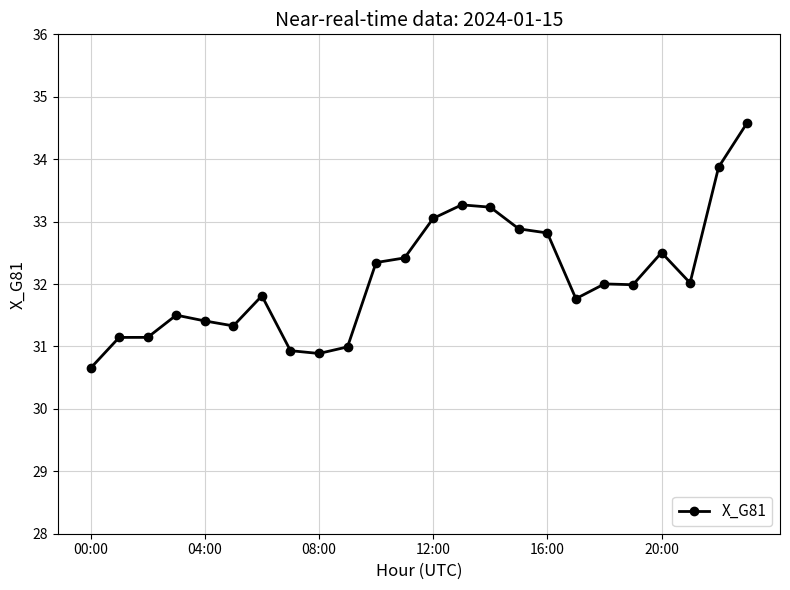

What is the maximum value shown in the chart?

34.6